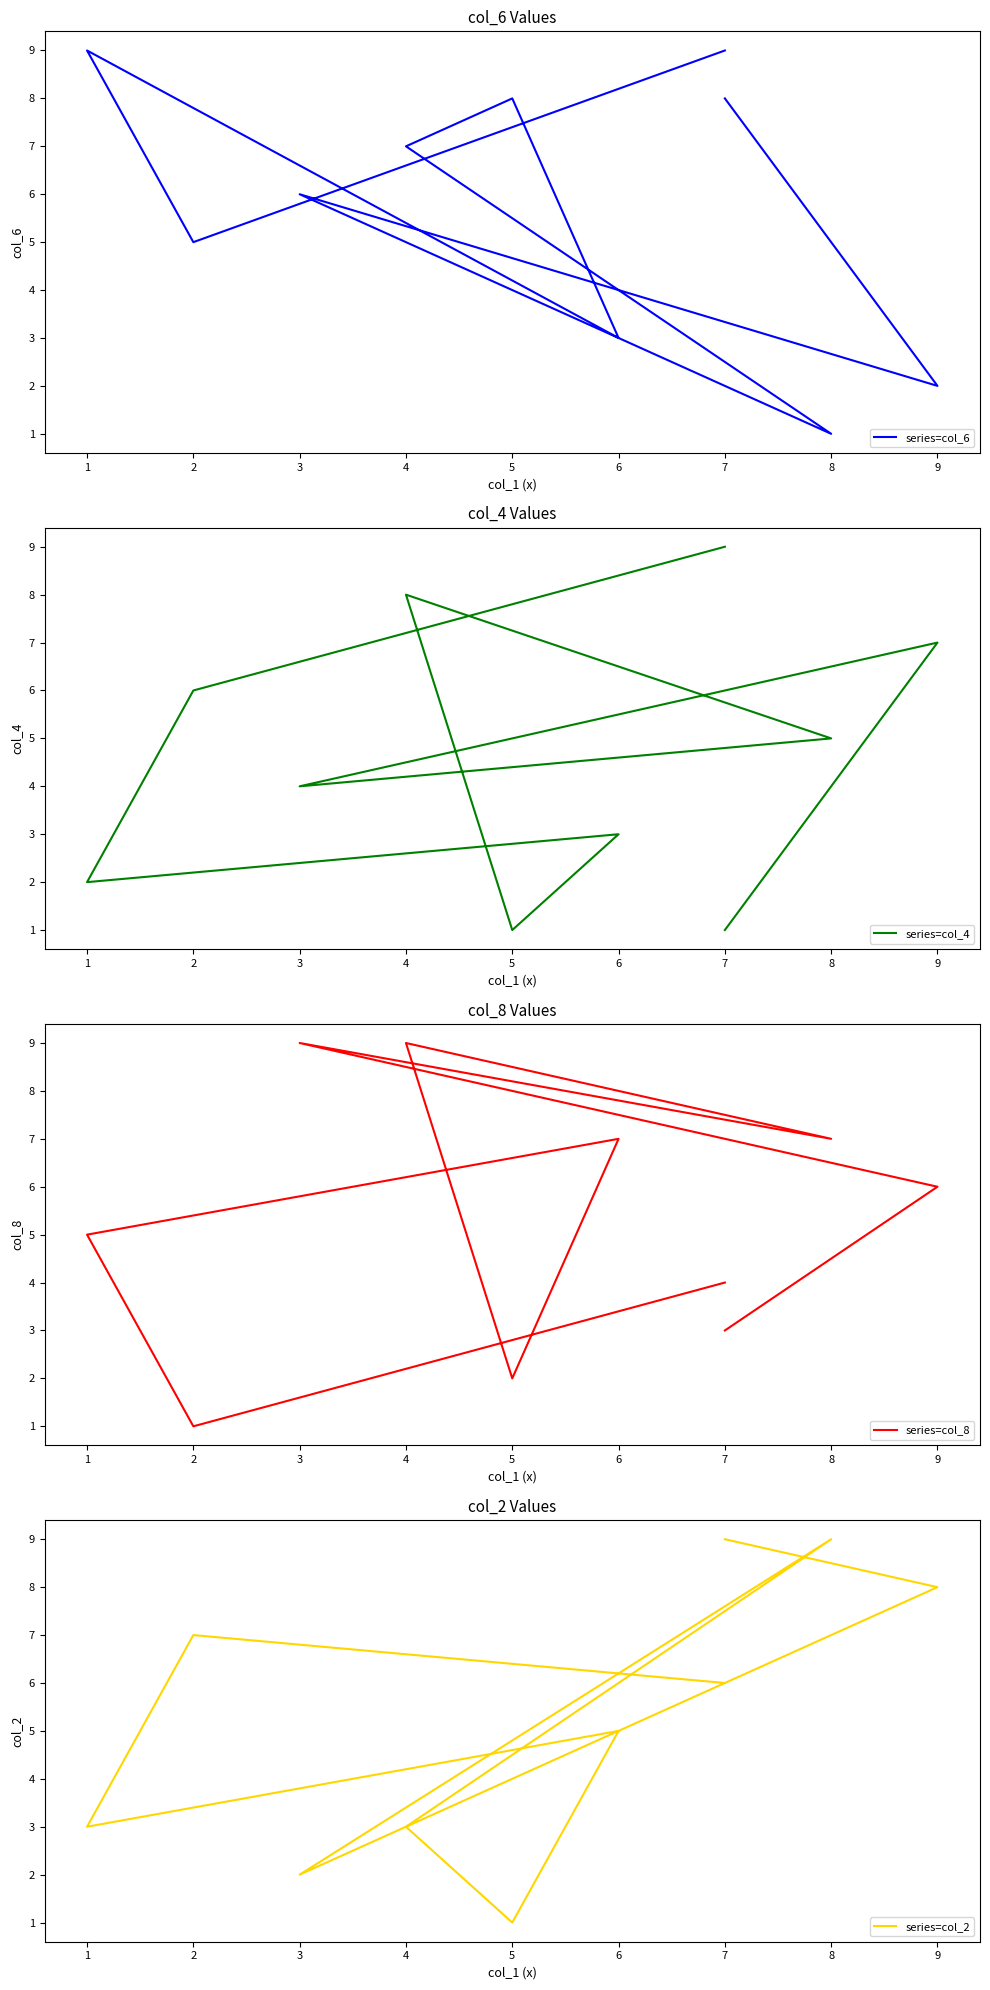

Where is the first local maximum for series=col_8?

3